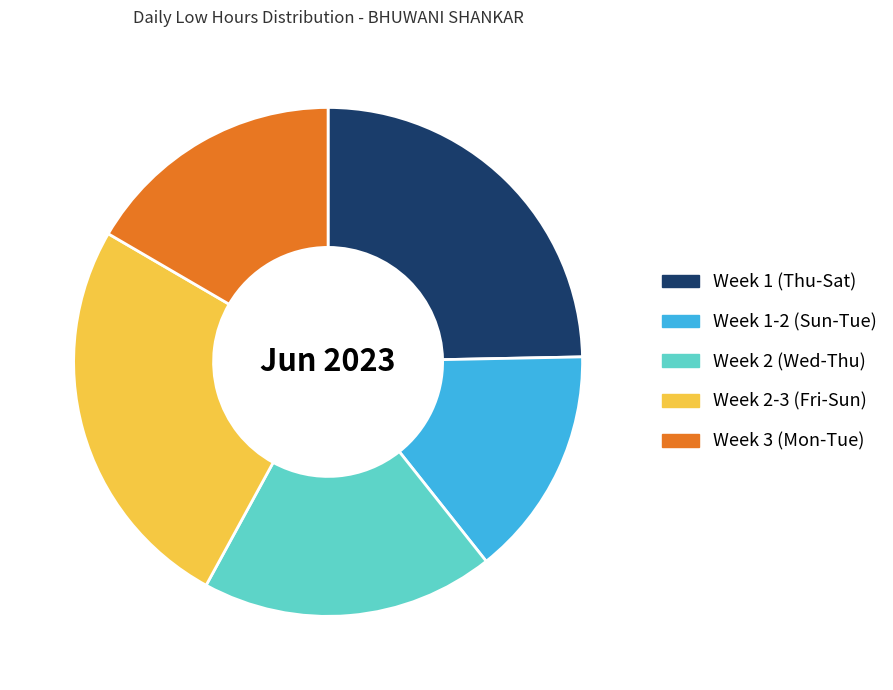

Do Week 1-2 (Sun-Tue) and Week 1 (Thu-Sat) together represent more than half of the pie?

No